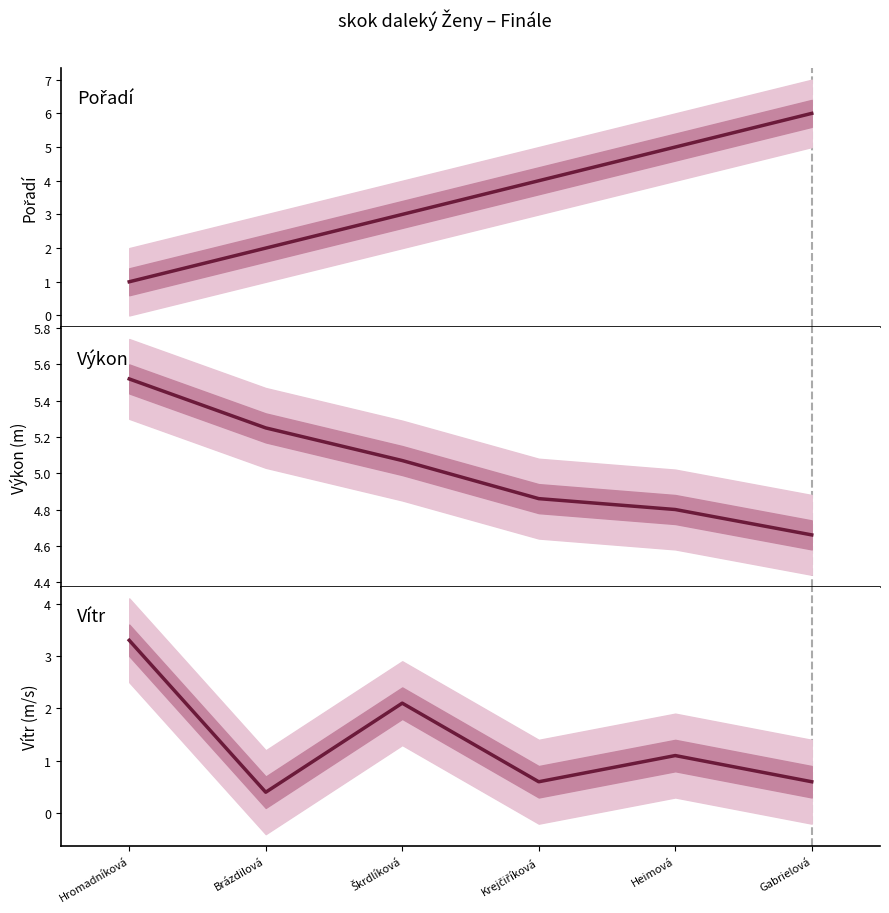

The Vítr series shows 3.3 at Hromadníková. True or false?

True